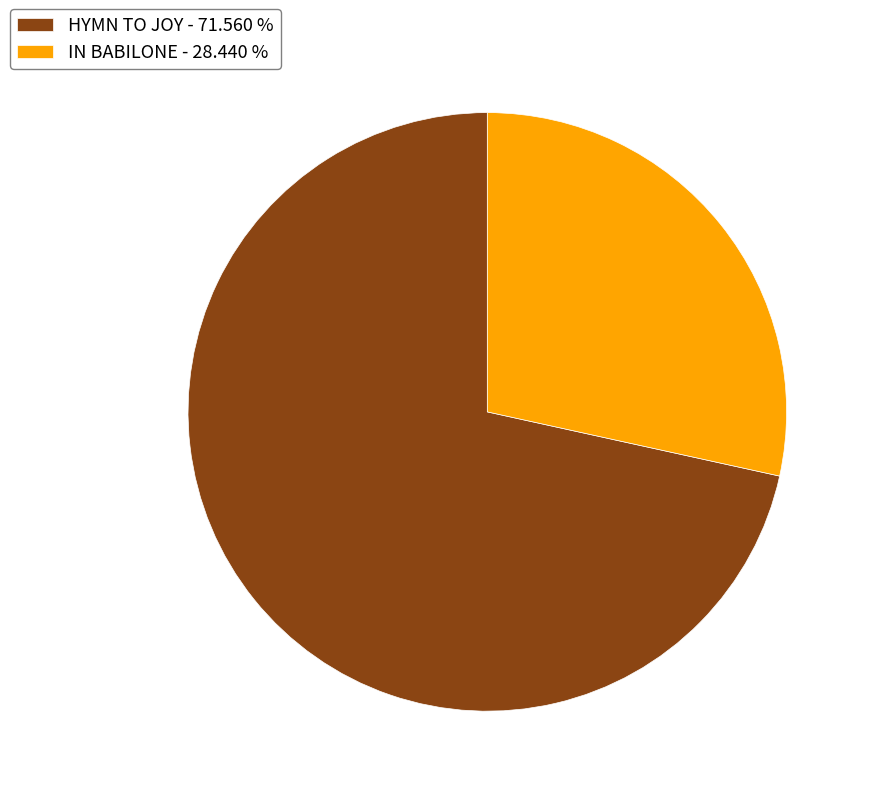

Which slice is the largest?

HYMN TO JOY